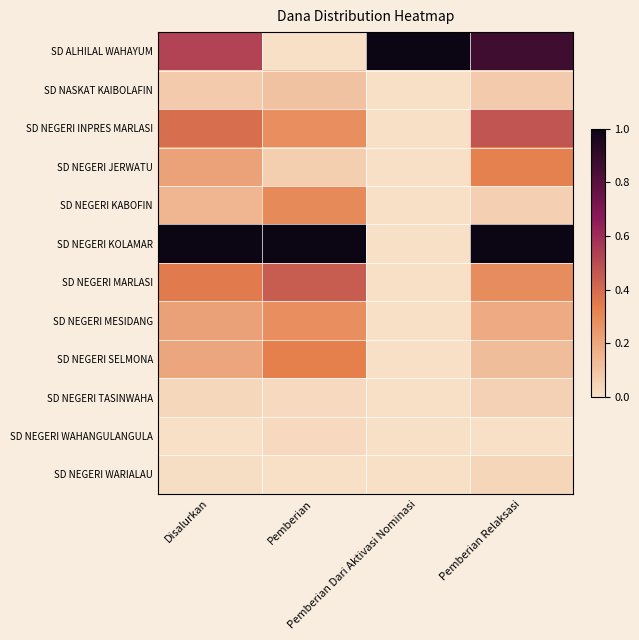

Which category has the highest value across all series?

Pemberian Dari Aktivasi Nominasi